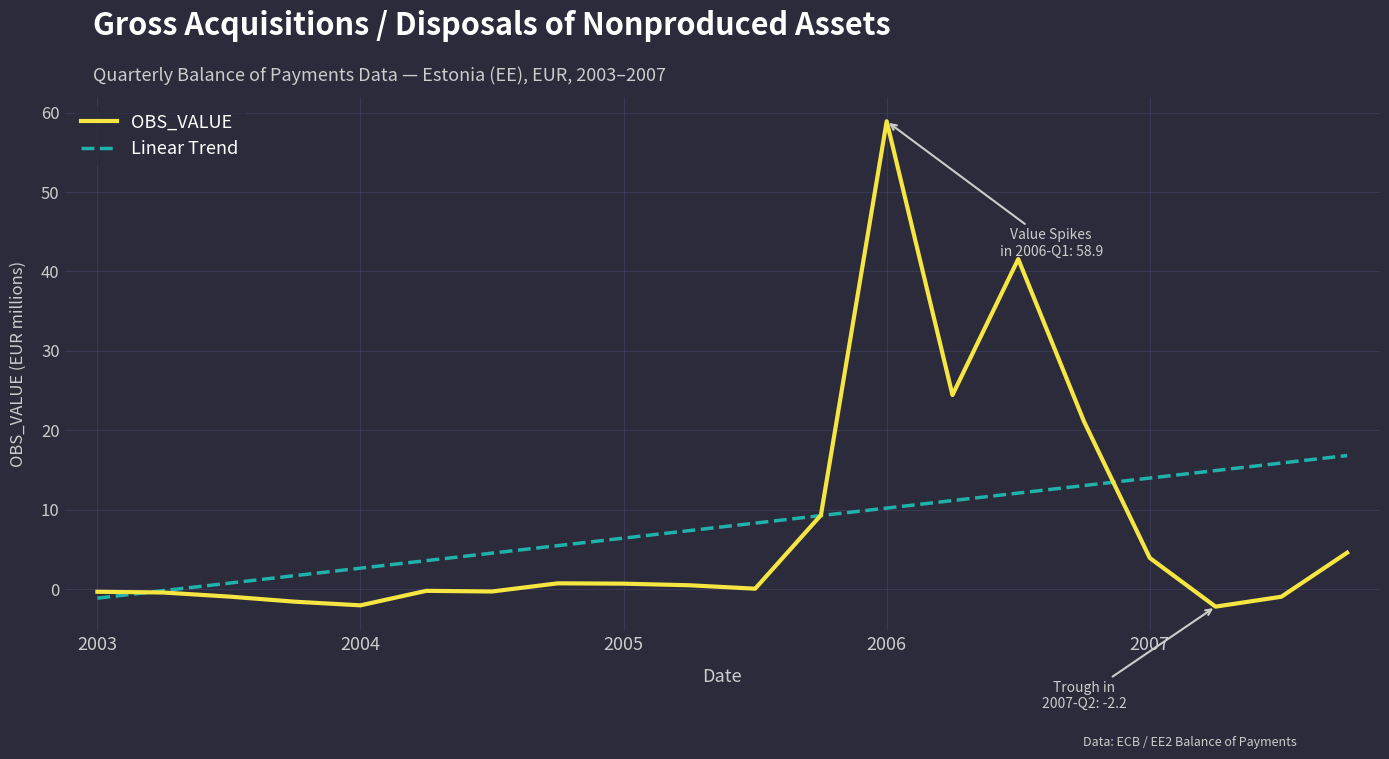

List the series in order of their peak value, highest first.

OBS_VALUE, Linear Trend